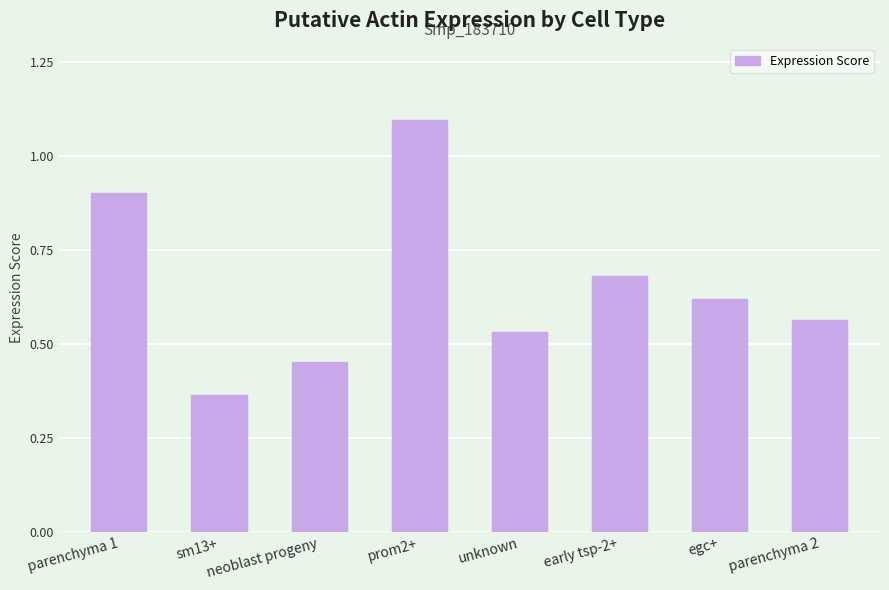

Is it true that the value at early tsp-2+ is 0.5?

False